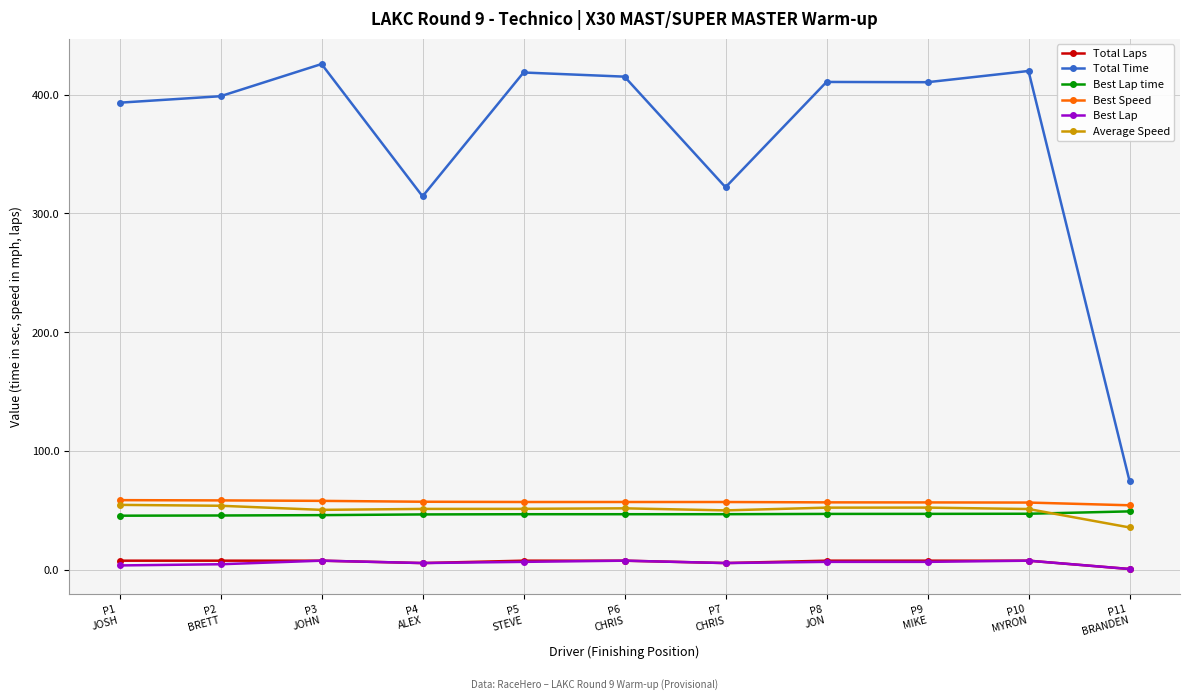

True or false: Total Time has more than 2 points higher than both neighbors.

True